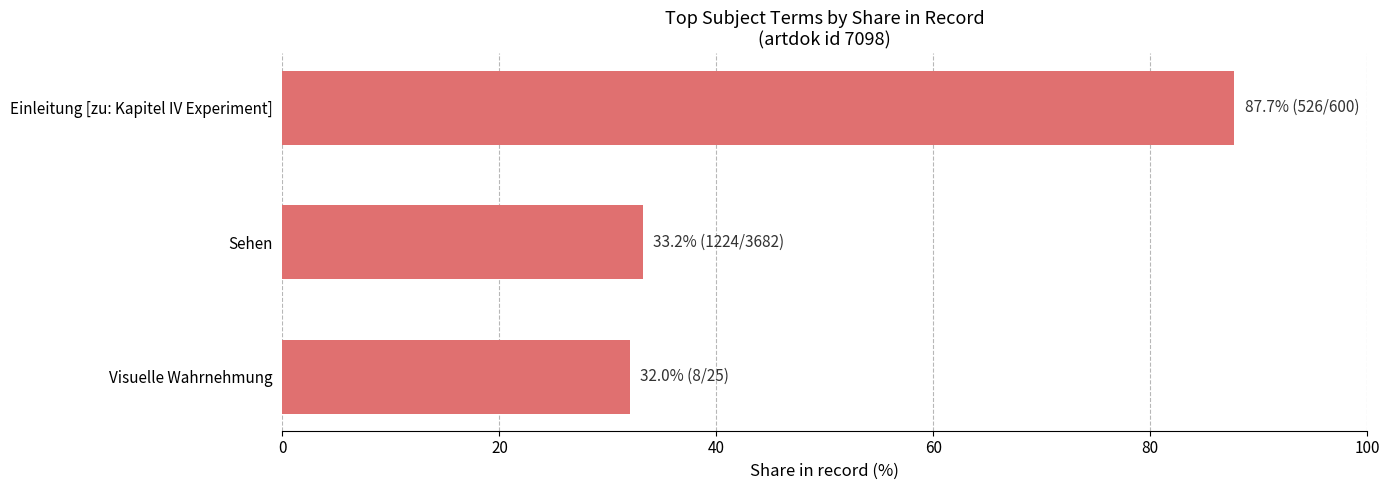

The value at Visuelle Wahrnehmung is 57.6. True or false?

False